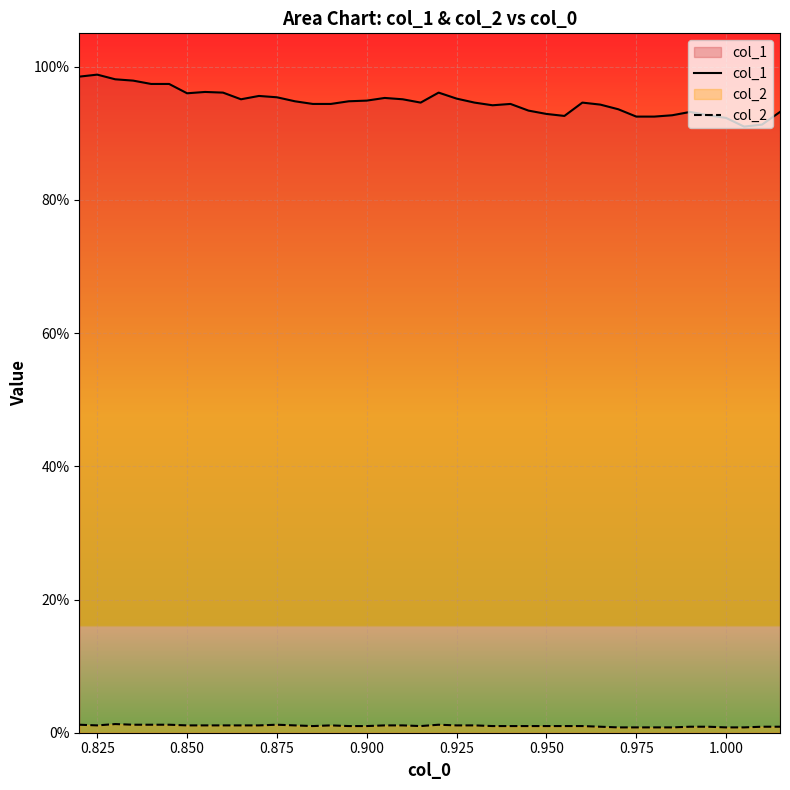

Which series has the widest spread of values?

col_1